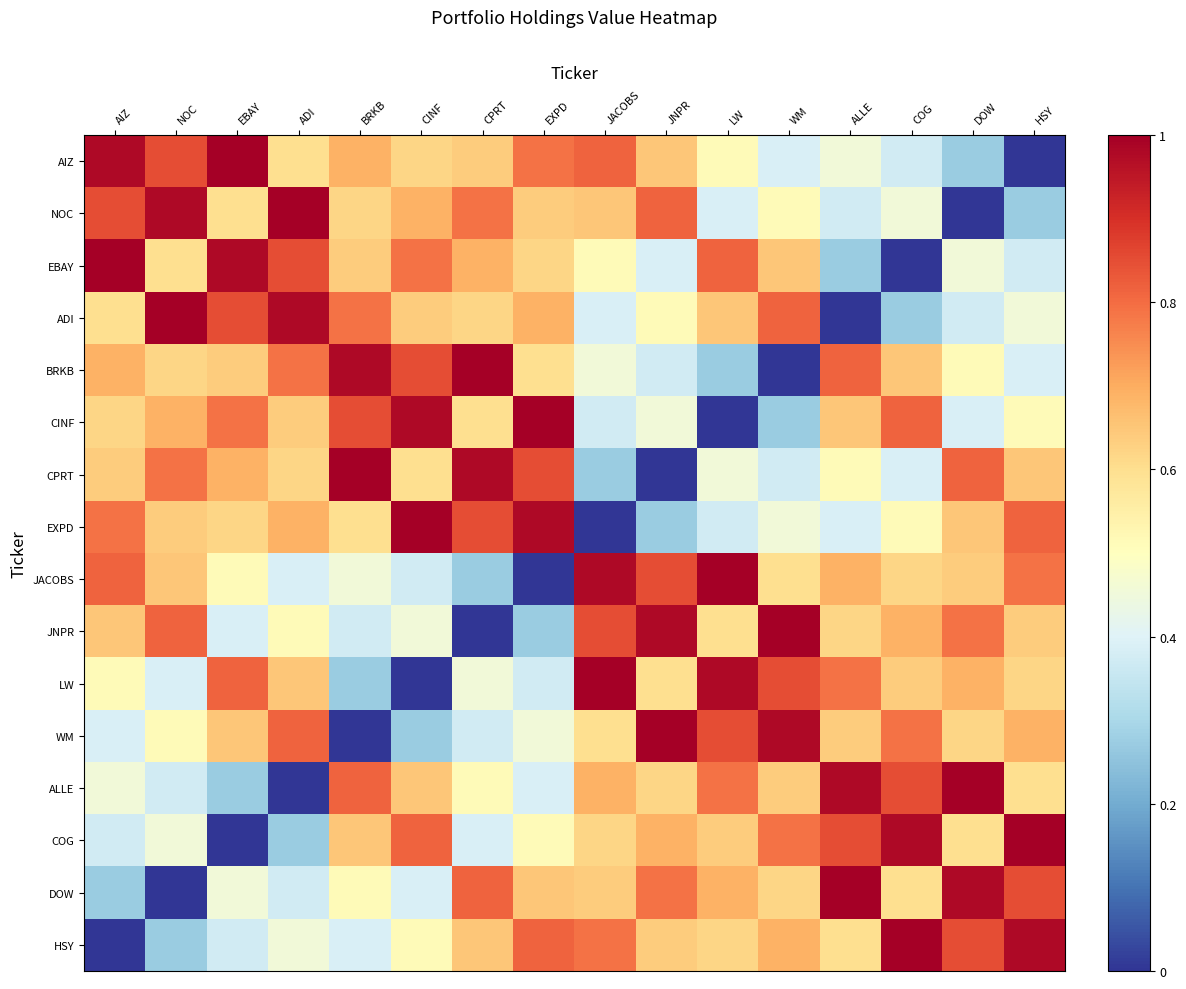

Reading left to right, what are all the values shown in this chart?

AIZ: AIZ=1.0	NOC=0.8	EBAY=1.0	ADI=0.6	BRKB=0.7	CINF=0.6	CPRT=0.6	EXPD=0.8	JACOBS=0.8	JNPR=0.7	LW=0.5	WM=0.4	ALLE=0.5	COG=0.4	DOW=0.3	HSY=0.0
NOC: AIZ=0.8	NOC=1.0	EBAY=0.6	ADI=1.0	BRKB=0.6	CINF=0.7	CPRT=0.8	EXPD=0.6	JACOBS=0.7	JNPR=0.8	LW=0.4	WM=0.5	ALLE=0.4	COG=0.5	DOW=0.0	HSY=0.3
EBAY: AIZ=1.0	NOC=0.6	EBAY=1.0	ADI=0.8	BRKB=0.6	CINF=0.8	CPRT=0.7	EXPD=0.6	JACOBS=0.5	JNPR=0.4	LW=0.8	WM=0.7	ALLE=0.3	COG=0.0	DOW=0.5	HSY=0.4
ADI: AIZ=0.6	NOC=1.0	EBAY=0.8	ADI=1.0	BRKB=0.8	CINF=0.6	CPRT=0.6	EXPD=0.7	JACOBS=0.4	JNPR=0.5	LW=0.7	WM=0.8	ALLE=0.0	COG=0.3	DOW=0.4	HSY=0.5
BRKB: AIZ=0.7	NOC=0.6	EBAY=0.6	ADI=0.8	BRKB=1.0	CINF=0.8	CPRT=1.0	EXPD=0.6	JACOBS=0.5	JNPR=0.4	LW=0.3	WM=0.0	ALLE=0.8	COG=0.7	DOW=0.5	HSY=0.4
CINF: AIZ=0.6	NOC=0.7	EBAY=0.8	ADI=0.6	BRKB=0.8	CINF=1.0	CPRT=0.6	EXPD=1.0	JACOBS=0.4	JNPR=0.5	LW=0.0	WM=0.3	ALLE=0.7	COG=0.8	DOW=0.4	HSY=0.5
CPRT: AIZ=0.6	NOC=0.8	EBAY=0.7	ADI=0.6	BRKB=1.0	CINF=0.6	CPRT=1.0	EXPD=0.8	JACOBS=0.3	JNPR=0.0	LW=0.5	WM=0.4	ALLE=0.5	COG=0.4	DOW=0.8	HSY=0.7
EXPD: AIZ=0.8	NOC=0.6	EBAY=0.6	ADI=0.7	BRKB=0.6	CINF=1.0	CPRT=0.8	EXPD=1.0	JACOBS=0.0	JNPR=0.3	LW=0.4	WM=0.5	ALLE=0.4	COG=0.5	DOW=0.7	HSY=0.8
JACOBS: AIZ=0.8	NOC=0.7	EBAY=0.5	ADI=0.4	BRKB=0.5	CINF=0.4	CPRT=0.3	EXPD=0.0	JACOBS=1.0	JNPR=0.8	LW=1.0	WM=0.6	ALLE=0.7	COG=0.6	DOW=0.6	HSY=0.8
JNPR: AIZ=0.7	NOC=0.8	EBAY=0.4	ADI=0.5	BRKB=0.4	CINF=0.5	CPRT=0.0	EXPD=0.3	JACOBS=0.8	JNPR=1.0	LW=0.6	WM=1.0	ALLE=0.6	COG=0.7	DOW=0.8	HSY=0.6
LW: AIZ=0.5	NOC=0.4	EBAY=0.8	ADI=0.7	BRKB=0.3	CINF=0.0	CPRT=0.5	EXPD=0.4	JACOBS=1.0	JNPR=0.6	LW=1.0	WM=0.8	ALLE=0.8	COG=0.6	DOW=0.7	HSY=0.6
WM: AIZ=0.4	NOC=0.5	EBAY=0.7	ADI=0.8	BRKB=0.0	CINF=0.3	CPRT=0.4	EXPD=0.5	JACOBS=0.6	JNPR=1.0	LW=0.8	WM=1.0	ALLE=0.6	COG=0.8	DOW=0.6	HSY=0.7
ALLE: AIZ=0.5	NOC=0.4	EBAY=0.3	ADI=0.0	BRKB=0.8	CINF=0.7	CPRT=0.5	EXPD=0.4	JACOBS=0.7	JNPR=0.6	LW=0.8	WM=0.6	ALLE=1.0	COG=0.8	DOW=1.0	HSY=0.6
COG: AIZ=0.4	NOC=0.5	EBAY=0.0	ADI=0.3	BRKB=0.7	CINF=0.8	CPRT=0.4	EXPD=0.5	JACOBS=0.6	JNPR=0.7	LW=0.6	WM=0.8	ALLE=0.8	COG=1.0	DOW=0.6	HSY=1.0
DOW: AIZ=0.3	NOC=0.0	EBAY=0.5	ADI=0.4	BRKB=0.5	CINF=0.4	CPRT=0.8	EXPD=0.7	JACOBS=0.6	JNPR=0.8	LW=0.7	WM=0.6	ALLE=1.0	COG=0.6	DOW=1.0	HSY=0.8
HSY: AIZ=0.0	NOC=0.3	EBAY=0.4	ADI=0.5	BRKB=0.4	CINF=0.5	CPRT=0.7	EXPD=0.8	JACOBS=0.8	JNPR=0.6	LW=0.6	WM=0.7	ALLE=0.6	COG=1.0	DOW=0.8	HSY=1.0